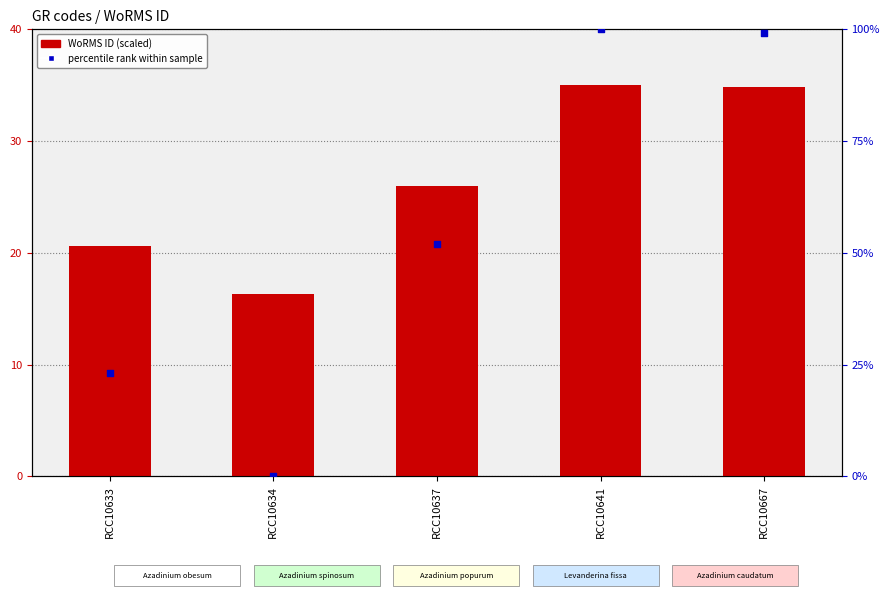

At which category is the sum across all series the highest?

RCC10641